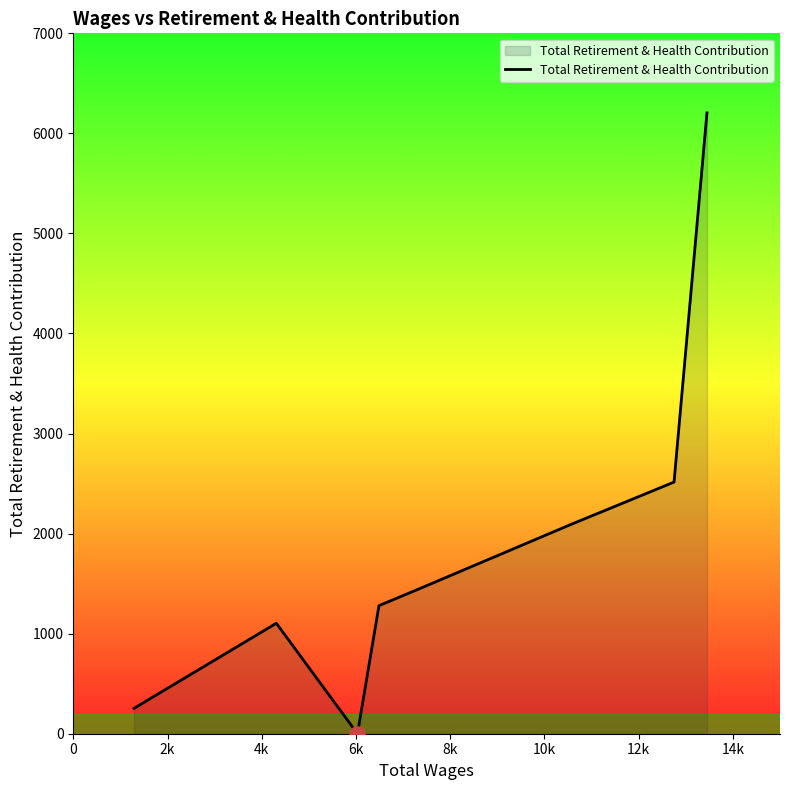

What is the difference between the maximum and minimum values?

6205